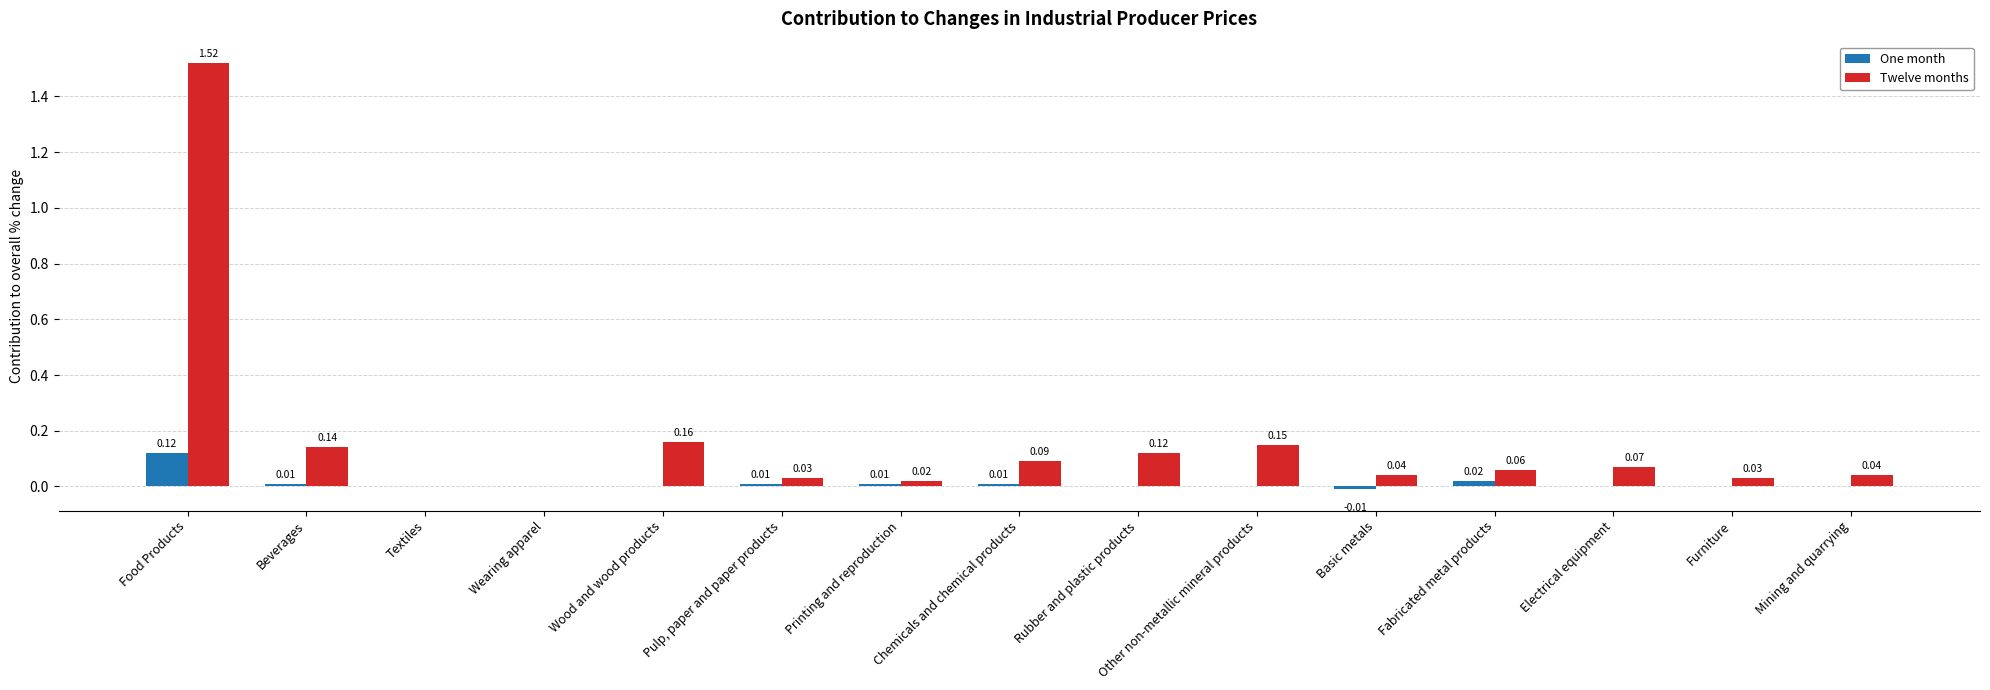

Which category has the highest value across all series?

Food Products